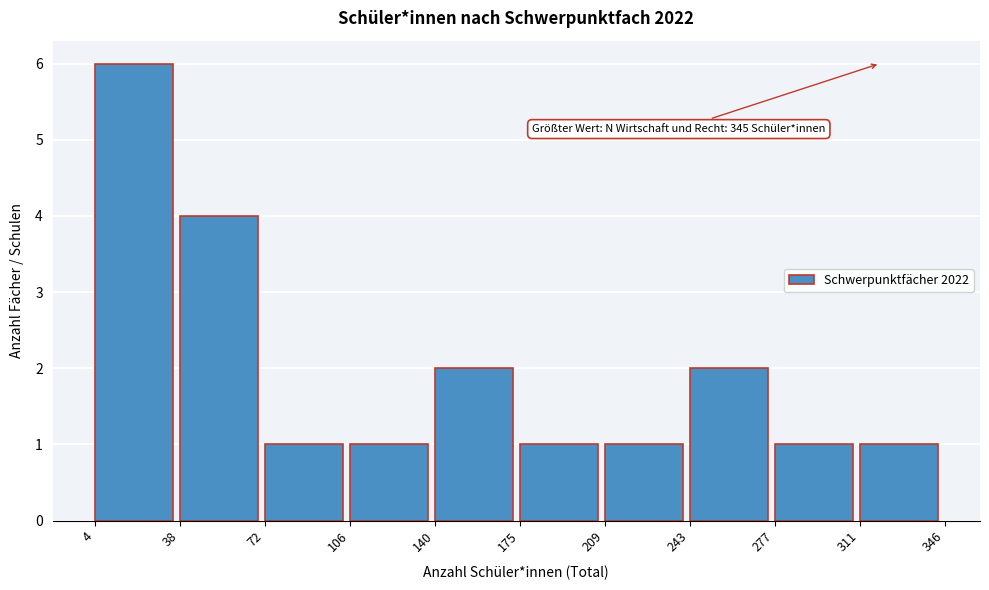

Over which range of the x-axis is the bar tallest?

4 to 38